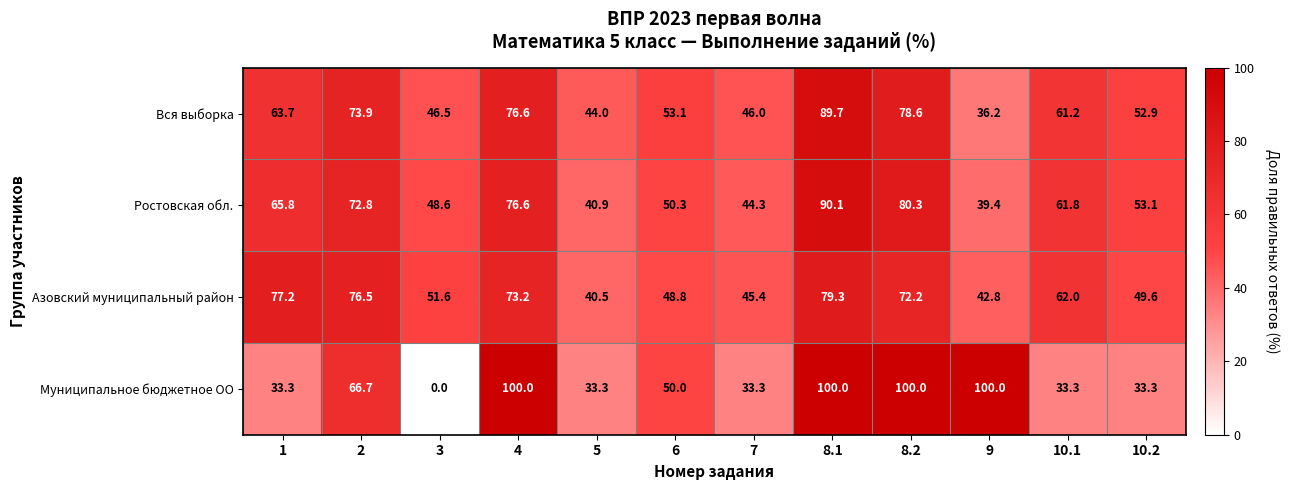

What value does the Ростовская обл. series have at 8.2?

80.3